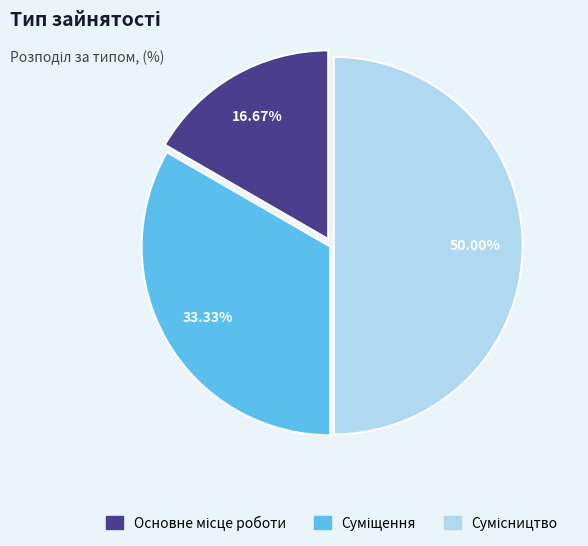

To the nearest percent, what is the difference between the largest and smallest slice percentages?

33%